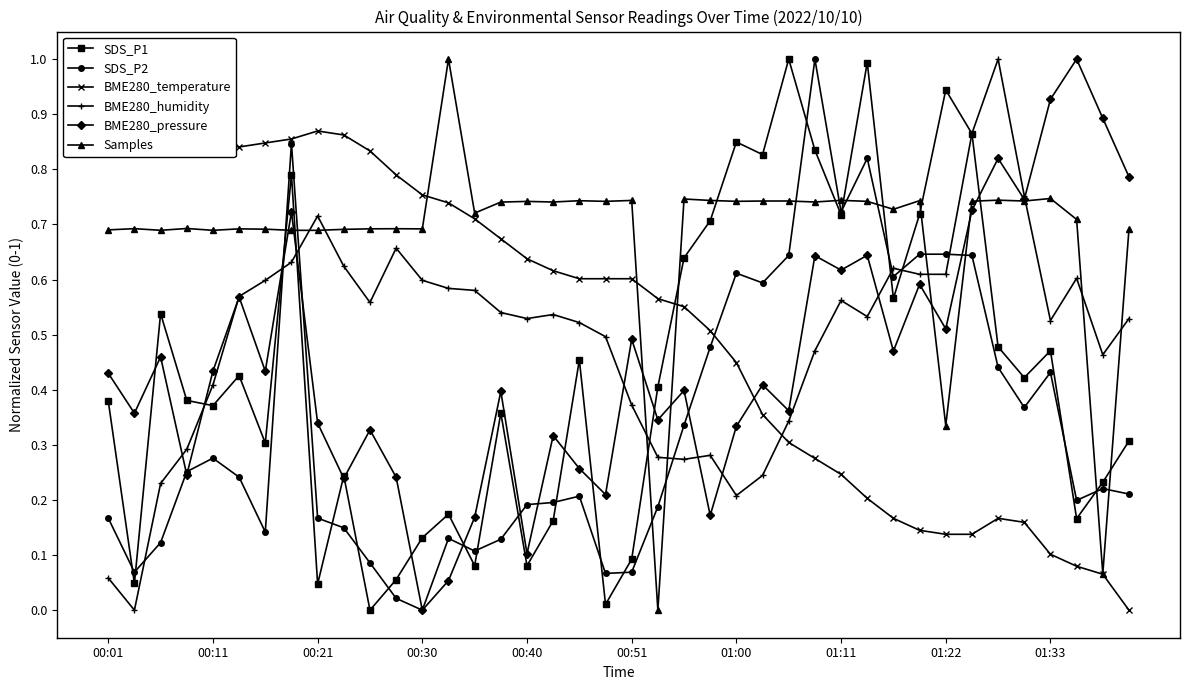

True or false: SDS_P2 has more than 2 interior local peaks.

True